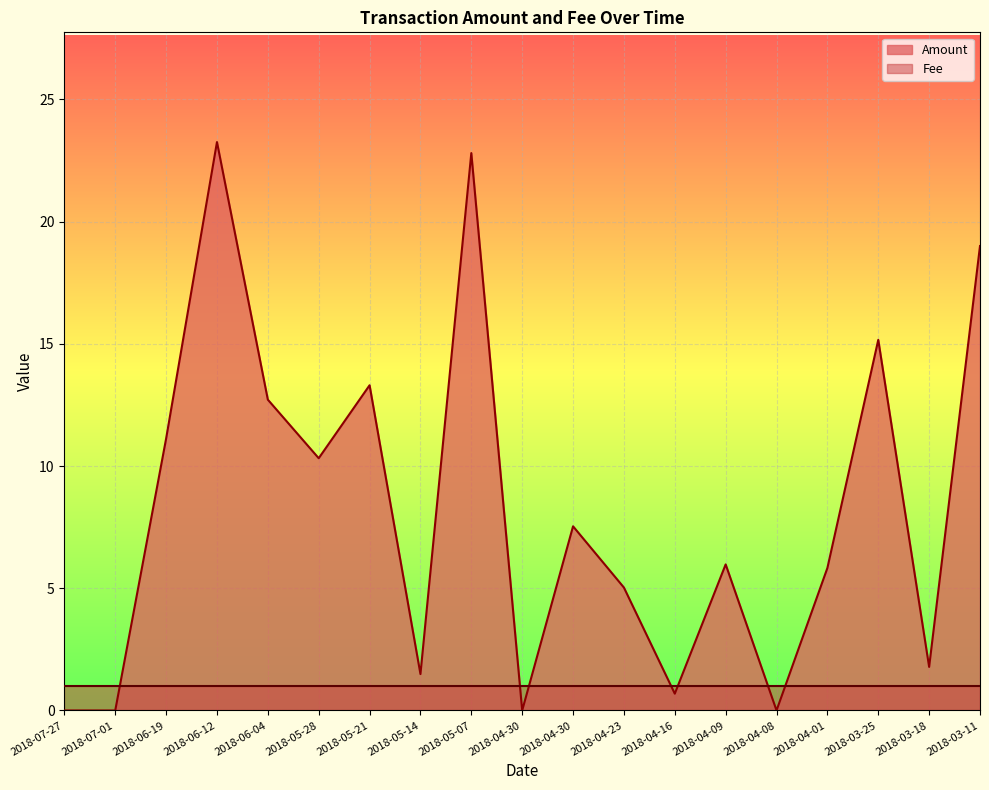

Does the chart display data point markers on the line(s)?

No